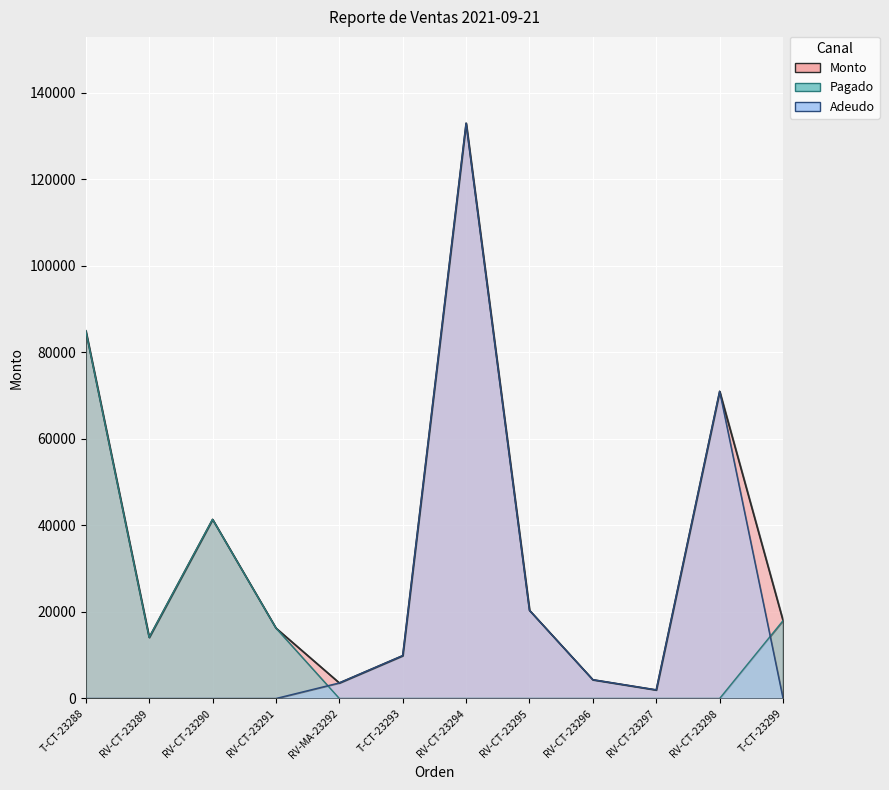

What is the sum of the Pagado values at RV-MA-23292 and RV-CT-23290?

41400.0